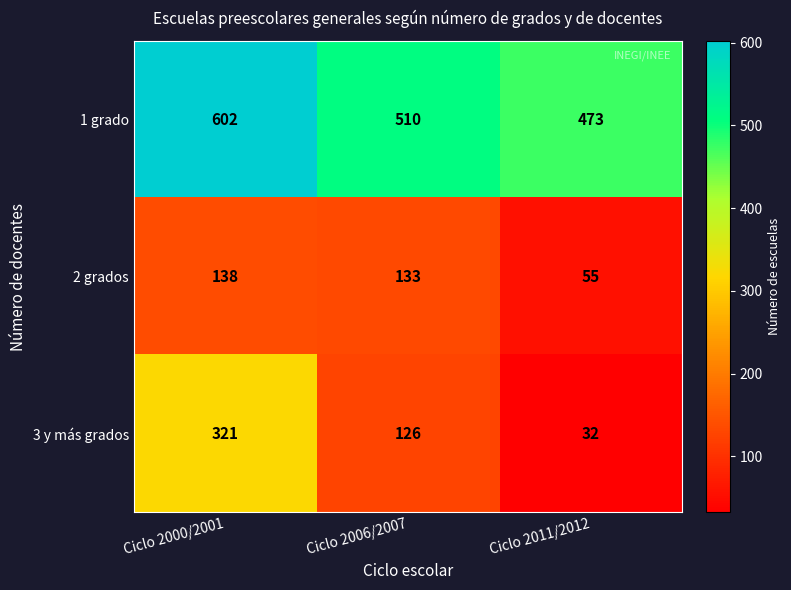

Which category has the lowest value in the 2 grados series?

Ciclo 2011/2012